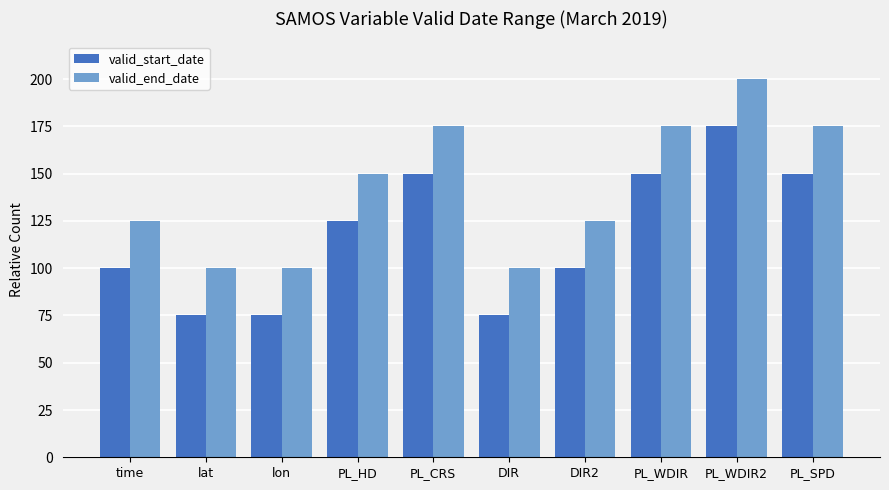

List the series in order of their peak value, highest first.

valid_end_date, valid_start_date